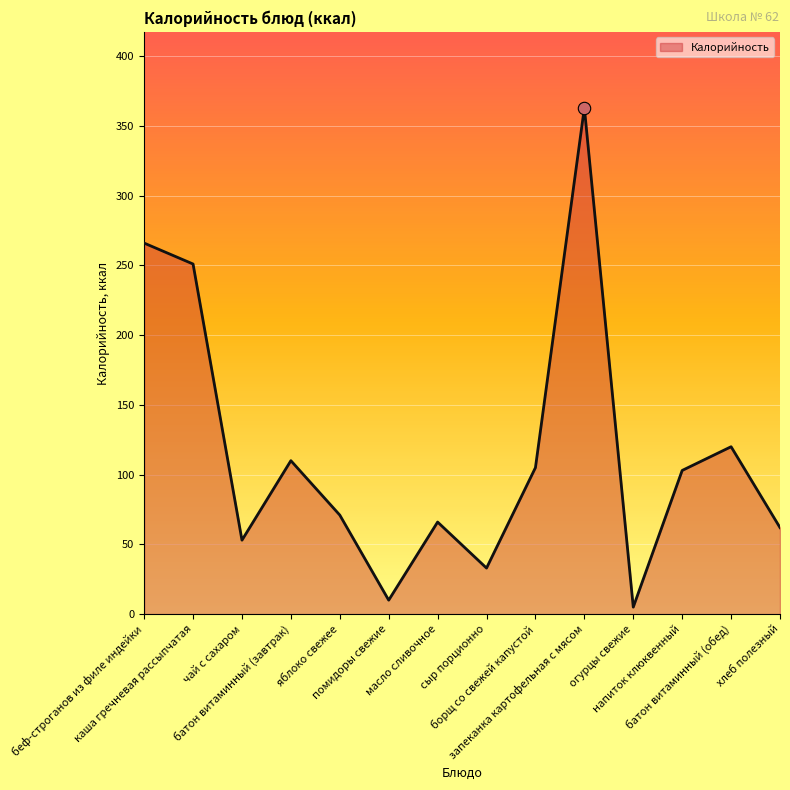

Which has a higher value, батон витаминный (завтрак) or батон витаминный (обед)?

батон витаминный (обед)